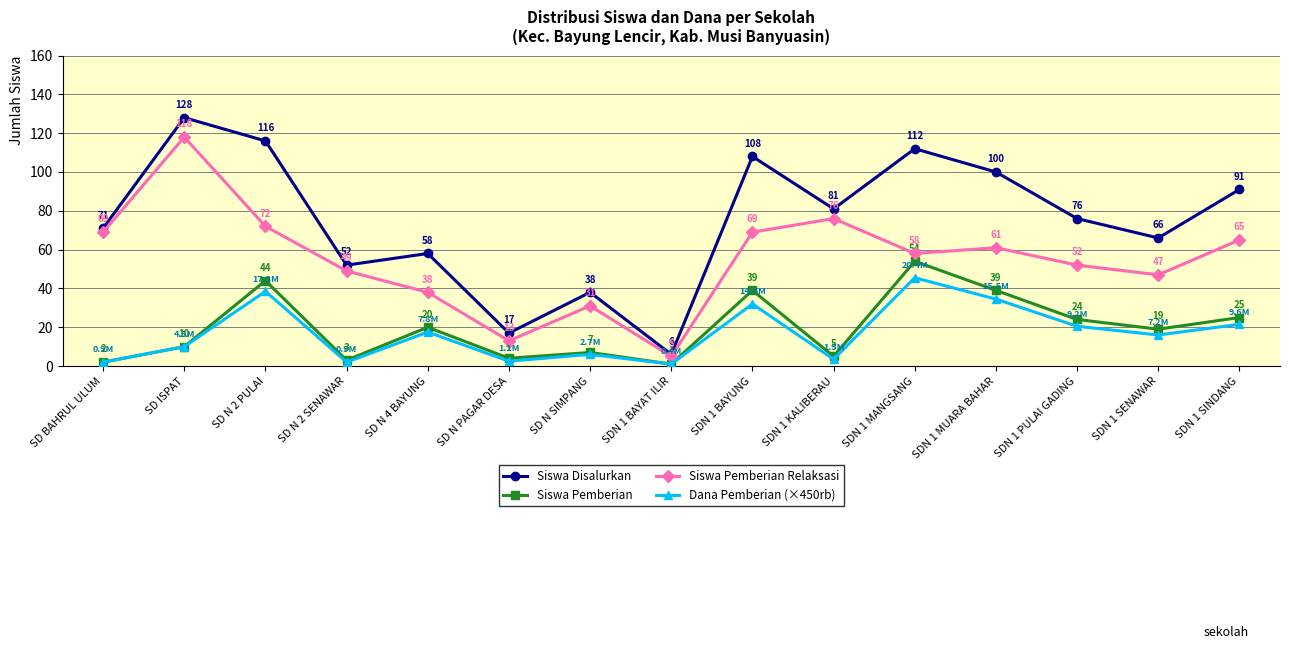

How many data points does each series have?

15